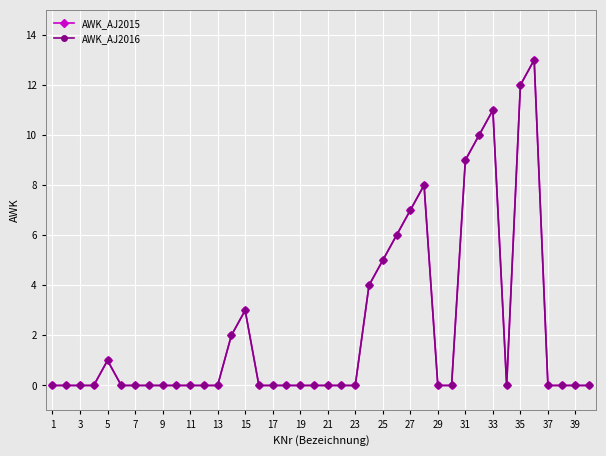

How many interior local peaks does the AWK_AJ2016 series have?

5